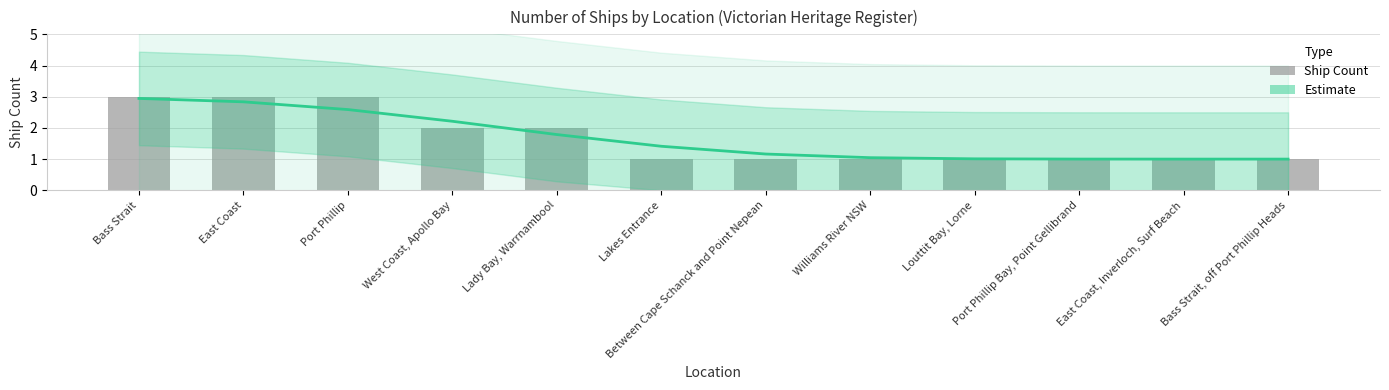

True or false: Ship Count has a value of 0.6 at Bass Strait, off Port Phillip Heads.

False